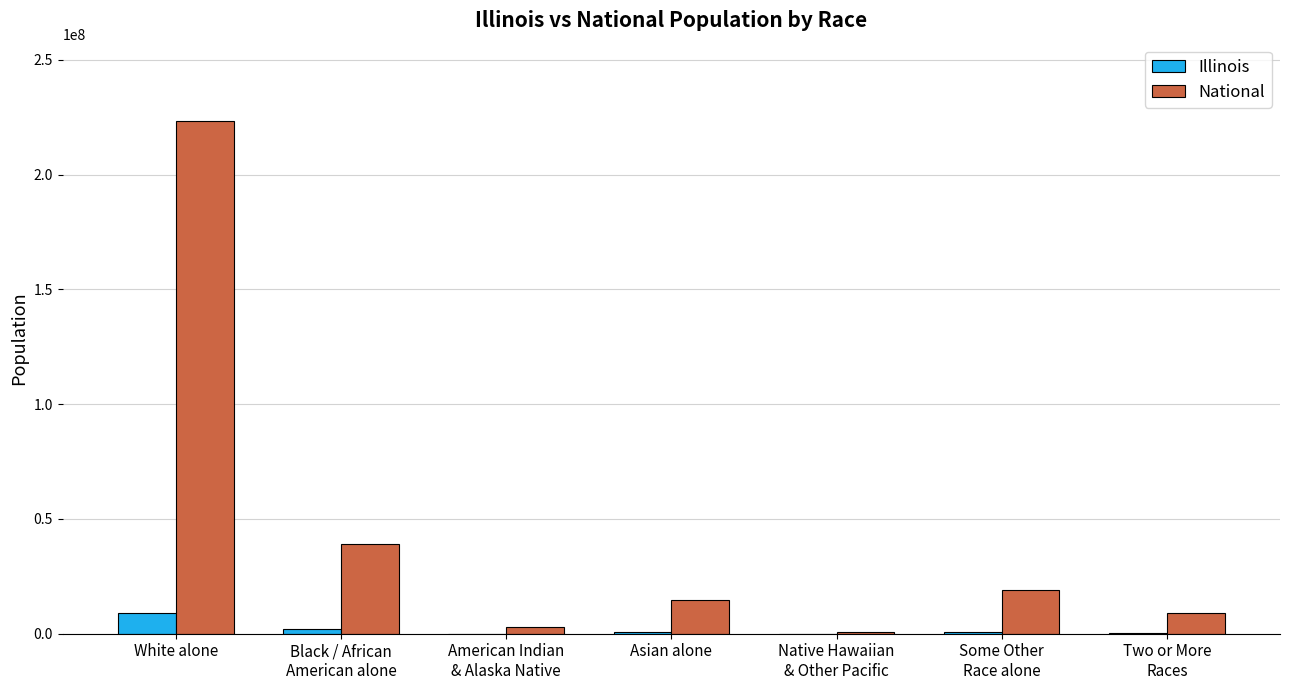

What is the maximum value shown in the chart?

223553265